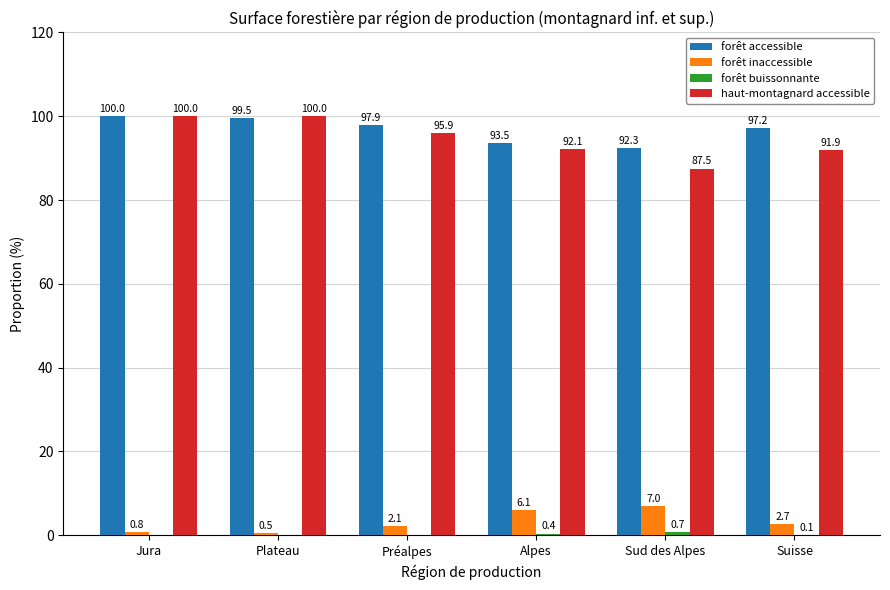

At which label is haut-montagnard accessible closest to 93?

Alpes